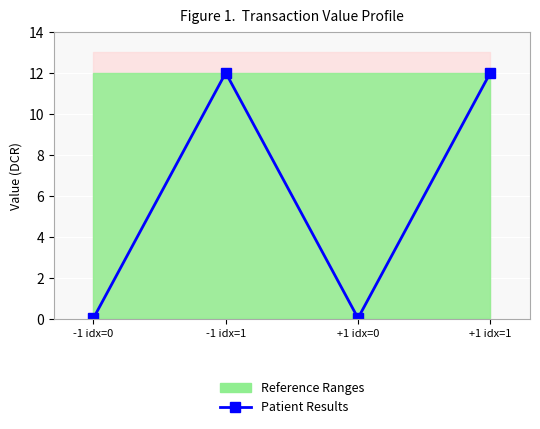

Reading left to right, what are all the values shown in this chart?

0.0	12.0	0.0	12.0